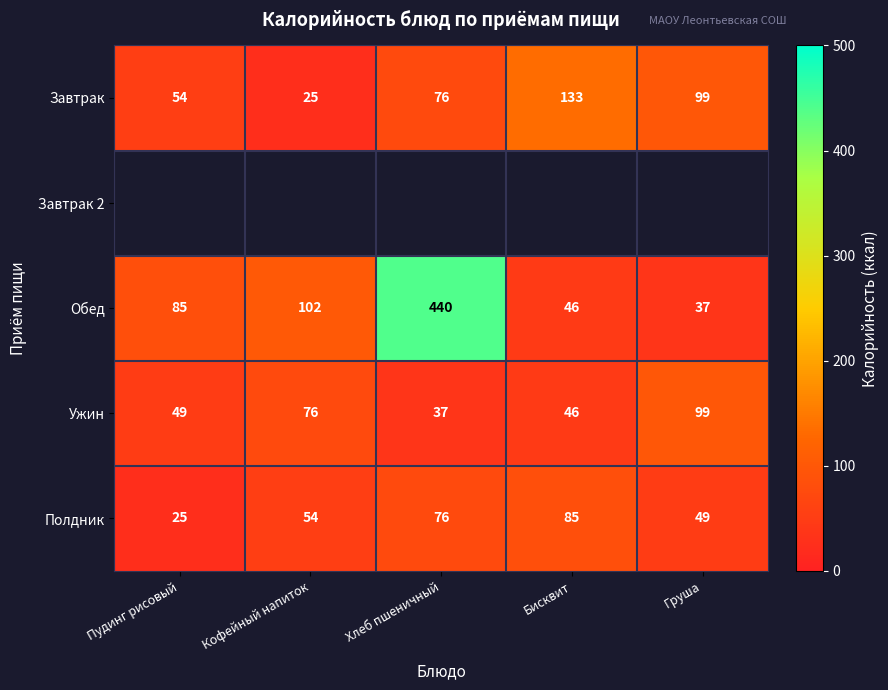

What is the maximum value shown in the chart?

440.0